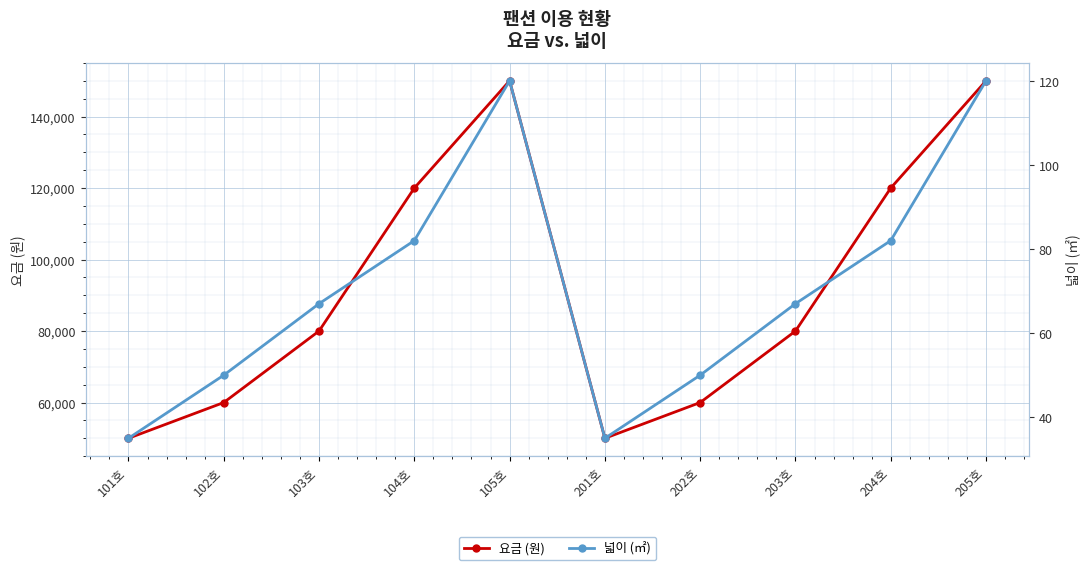

At which category is the sum across all series the highest?

105호